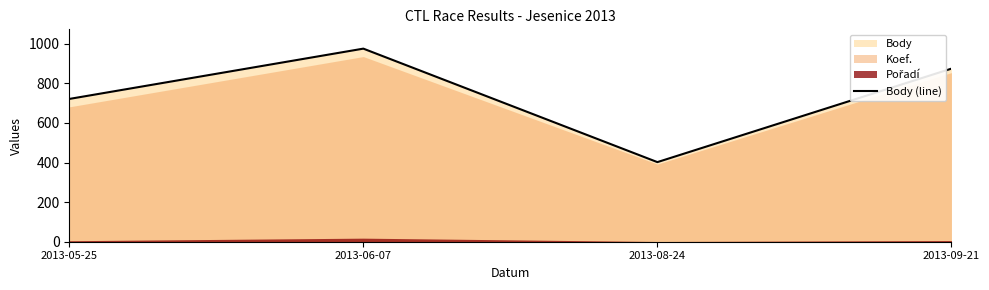

What position from the left is 2013-05-25?

1